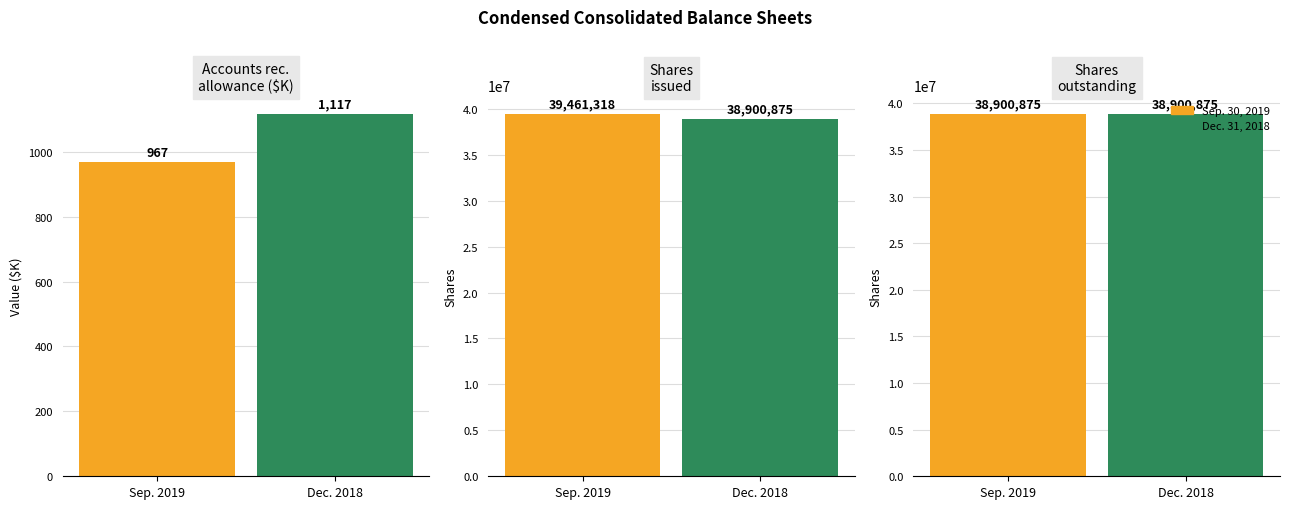

What is the sum of the Sep. 30, 2019 values at Common stock shares outstanding and Accounts receivable allowance?

38901842